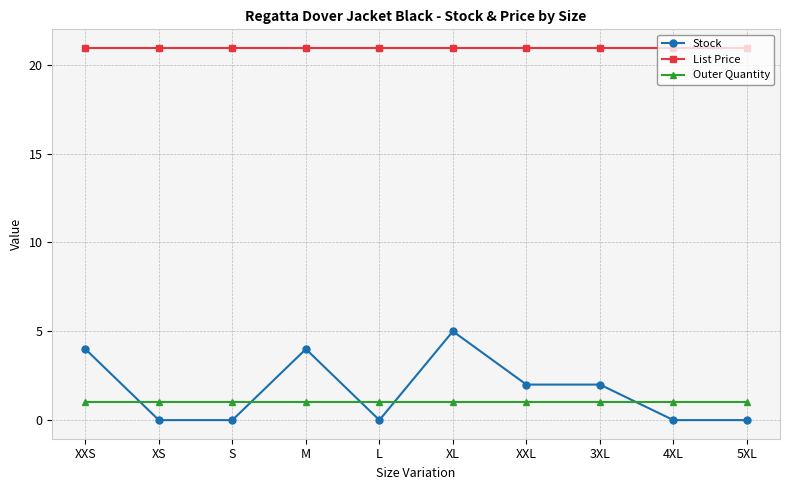

Count the number of data series in this chart.

3